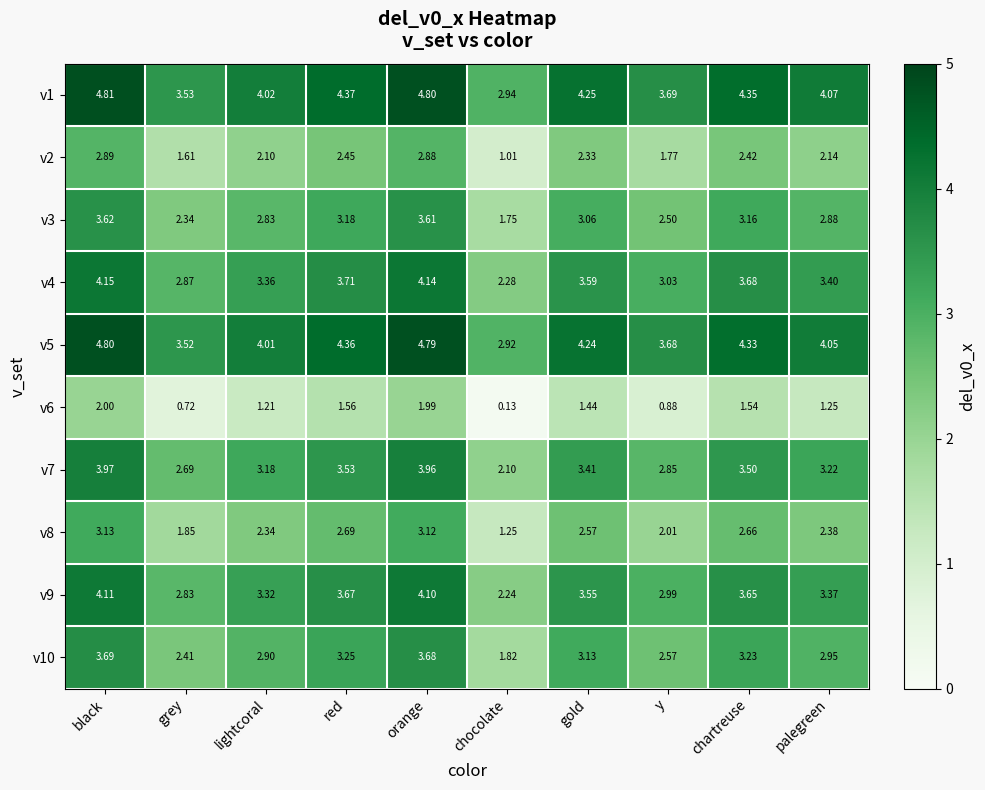

Which label corresponds to the largest value in the chart?

black